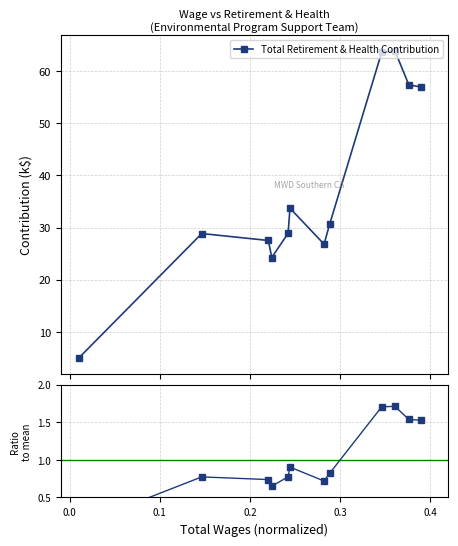

True or false: Ratio to mean and Total Retirement & Health Contribution cross at least once.

False